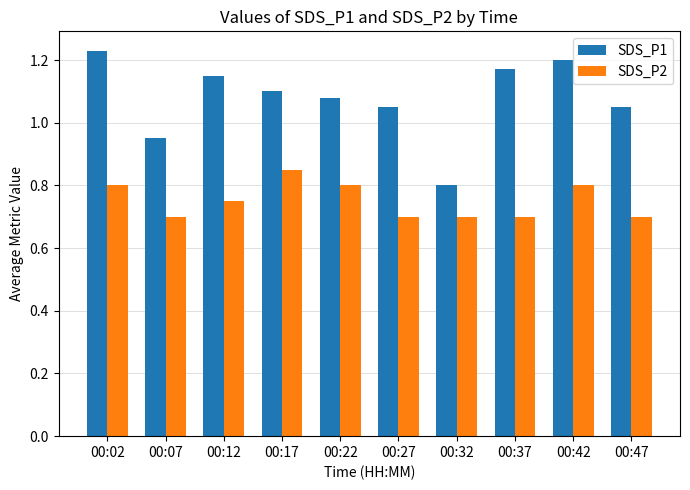

Which category has the highest value across all series?

00:02